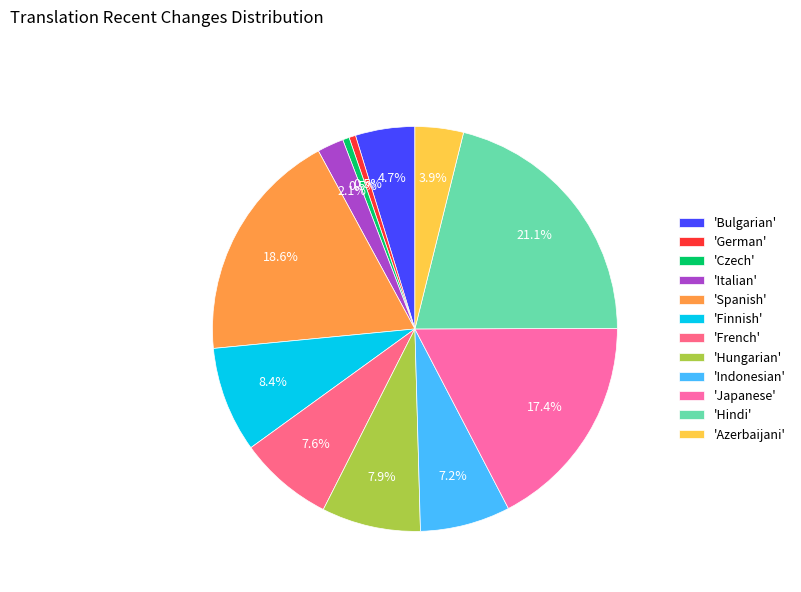

How many segments does this pie chart have?

12